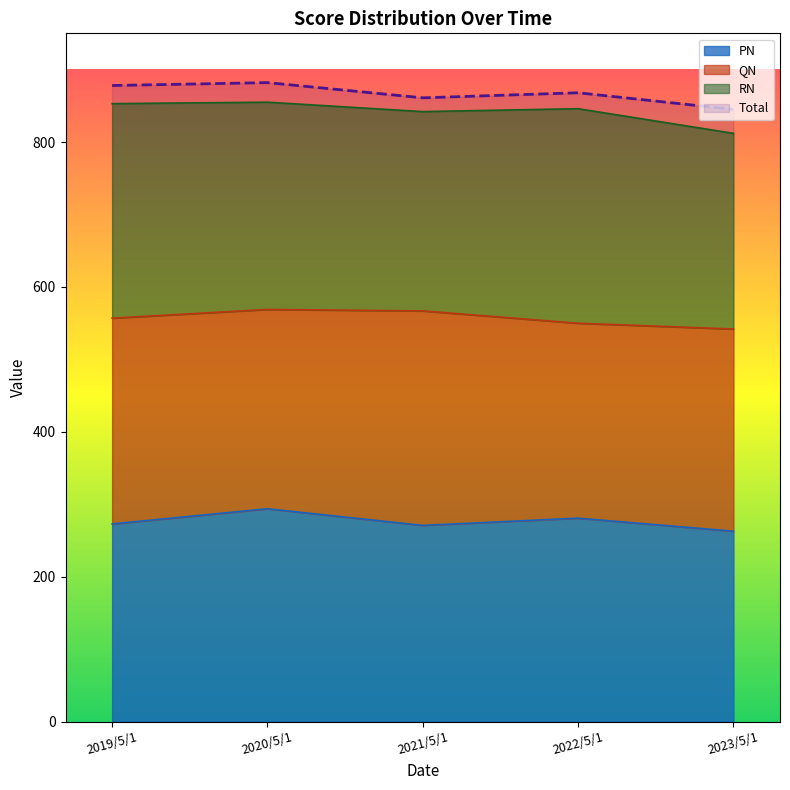

Where is the first local maximum for PN?

2020/5/1